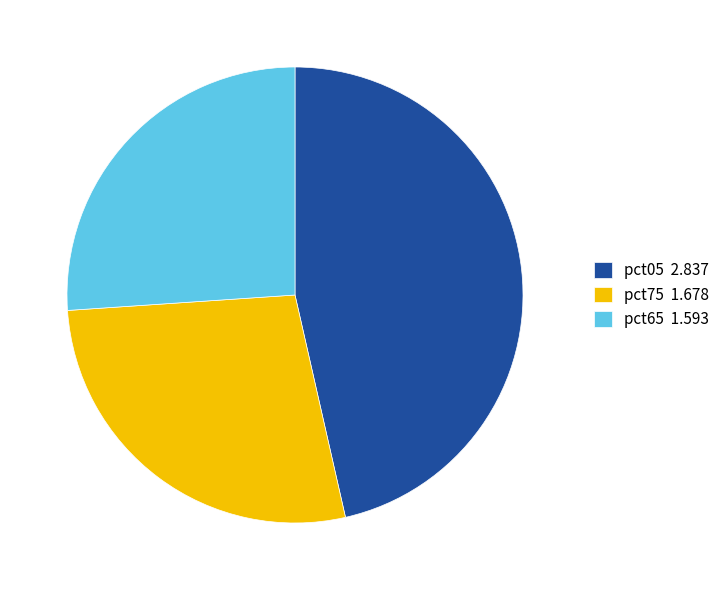

Which slice is the largest?

pct05 2.837